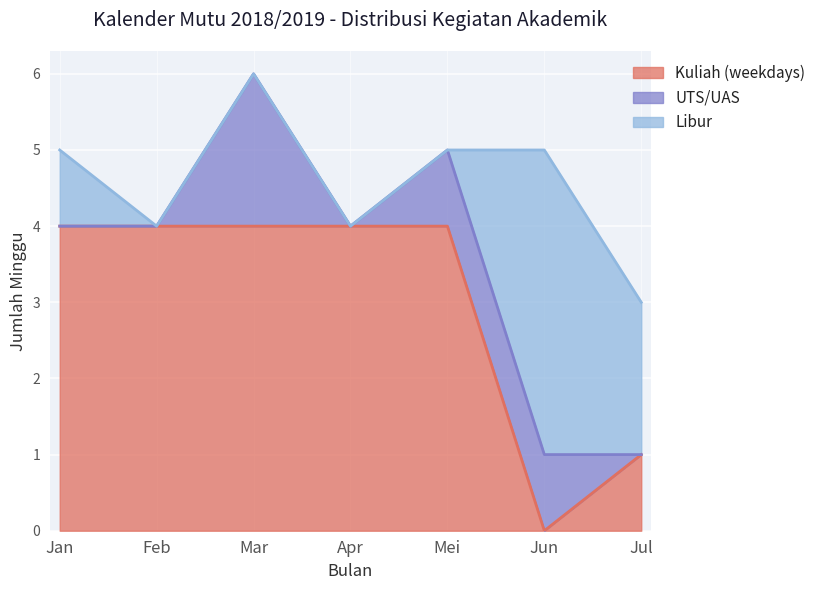

What is the sum of the UTS/UAS values at Jun and Jul?

1